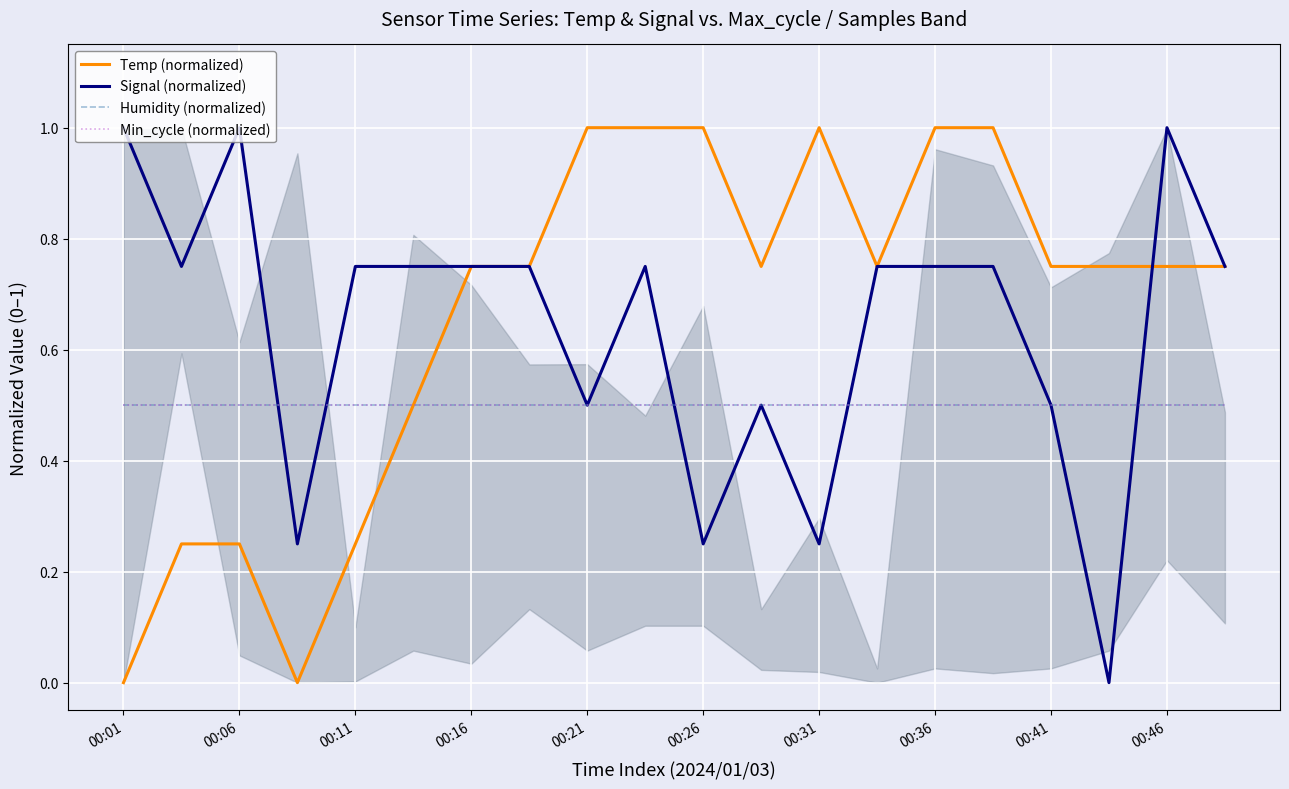

What is the difference between the second highest and second lowest values in the Signal (normalized) series?

0.8